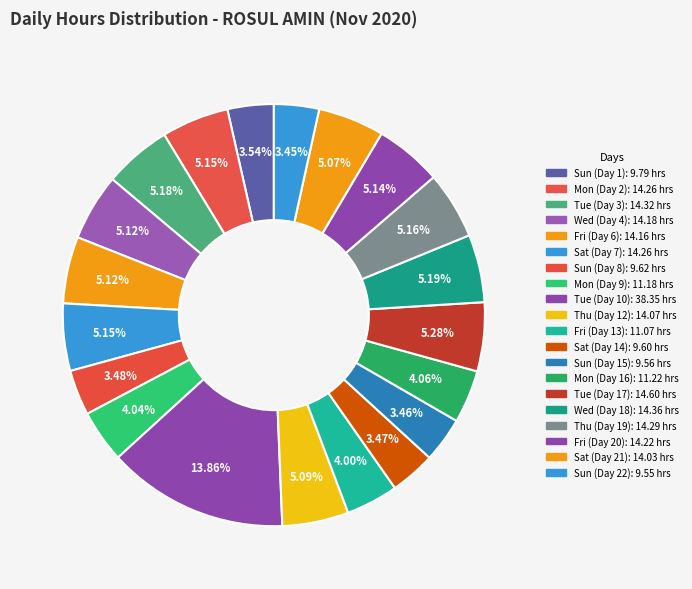

Does any single category account for the majority?

No